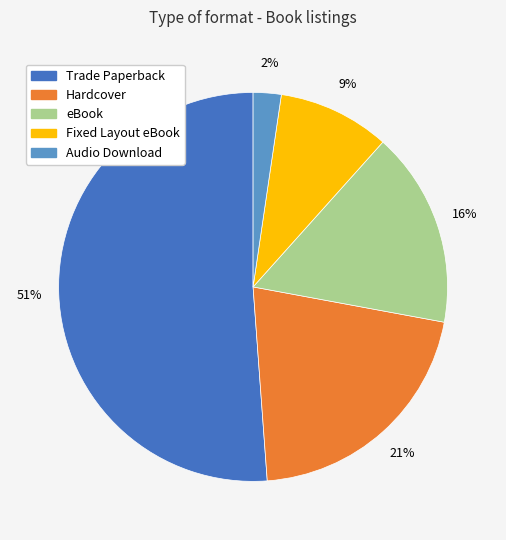

Is it true that Hardcover is 21% of the pie?

True